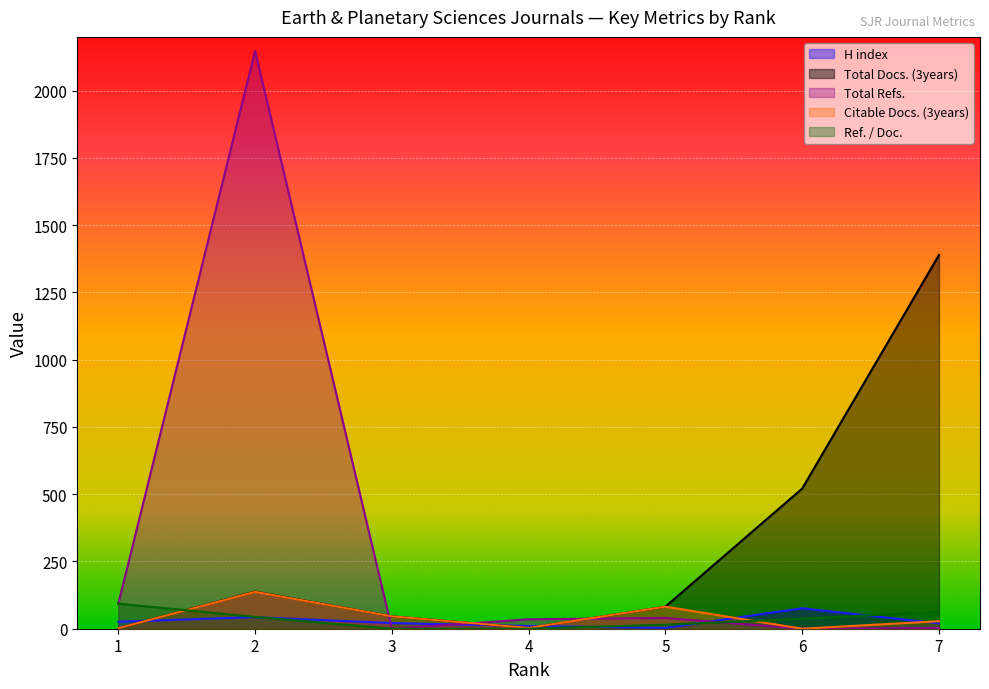

What is the total value across all series at 5?

222